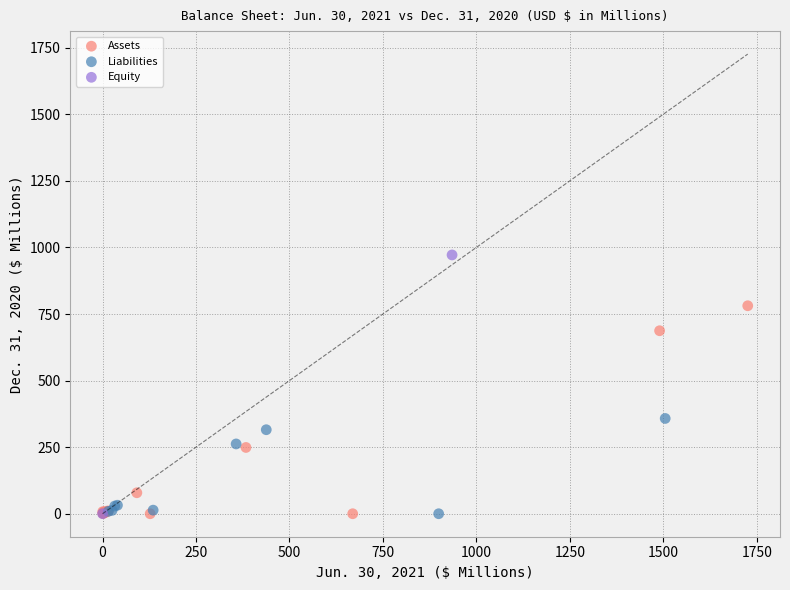

What are all the series names shown in the legend?

Assets, Liabilities, Equity